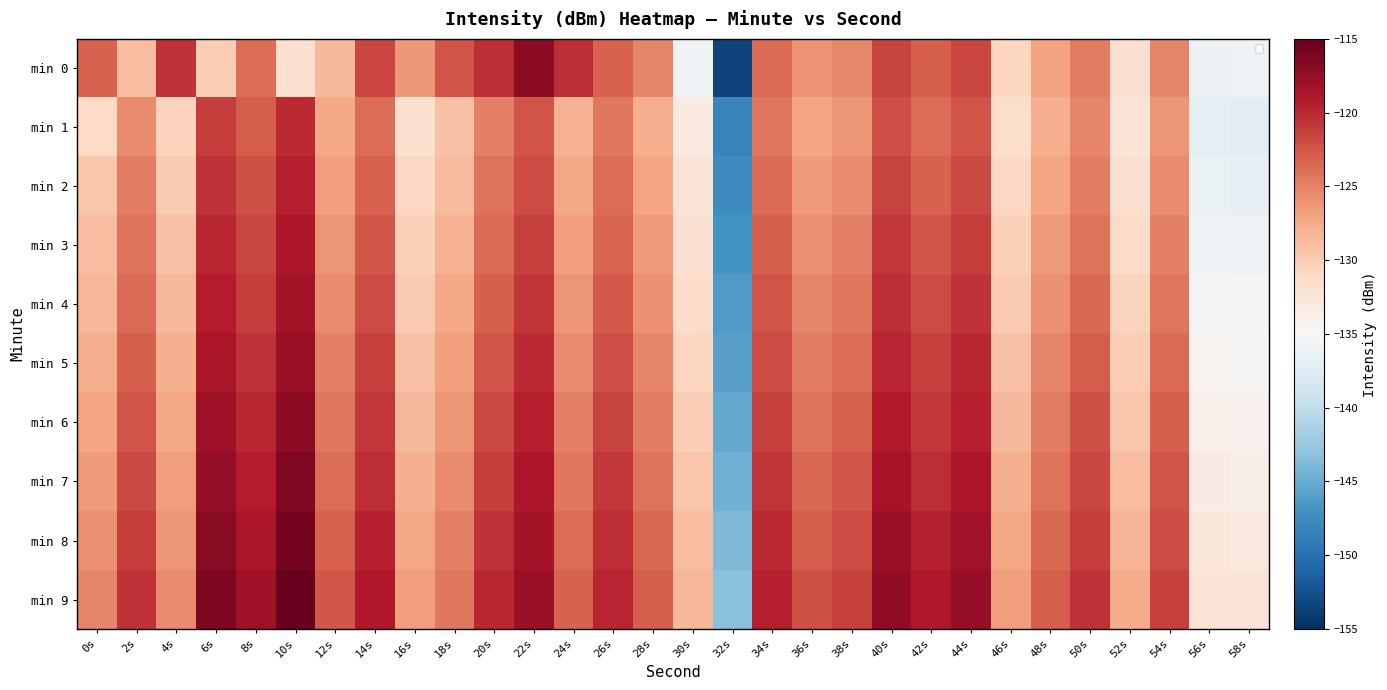

Reading left to right, what are all the values shown in this chart?

min 0: 0s=-123.2	2s=-128.9	4s=-120.6	6s=-129.9	8s=-123.8	10s=-131.6	12s=-128.5	14s=-121.6	16s=-126.4	18s=-122.4	20s=-120.2	22s=-117.1	24s=-120.2	26s=-123.2	28s=-125.3	30s=-135.7	32s=-153.5	34s=-123.7	36s=-126.0	38s=-125.4	40s=-121.4	42s=-123.0	44s=-121.6	46s=-130.7	48s=-127.0	50s=-124.7	52s=-131.7	54s=-125.3	56s=-136.2	58s=-136.0
min 1: 0s=-130.9	2s=-125.5	4s=-130.4	6s=-121.1	8s=-122.9	10s=-120.0	12s=-127.4	14s=-123.8	16s=-131.7	18s=-129.2	20s=-125.0	22s=-122.5	24s=-128.0	26s=-124.5	28s=-127.8	30s=-133.1	32s=-148.2	34s=-124.3	36s=-127.1	38s=-126.2	40s=-122.1	42s=-123.8	44s=-122.4	46s=-131.5	48s=-127.7	50s=-125.3	52s=-132.4	54s=-126.1	56s=-137.0	58s=-137.2
min 2: 0s=-129.5	2s=-124.8	4s=-129.7	6s=-120.5	8s=-122.3	10s=-119.5	12s=-126.8	14s=-123.2	16s=-130.9	18s=-128.6	20s=-124.2	22s=-121.9	24s=-127.4	26s=-123.9	28s=-127.1	30s=-132.5	32s=-147.6	34s=-123.7	36s=-126.5	38s=-125.6	40s=-121.5	42s=-123.2	44s=-121.8	46s=-130.9	48s=-127.1	50s=-124.7	52s=-131.8	54s=-125.5	56s=-136.4	58s=-136.6
min 3: 0s=-128.9	2s=-124.2	4s=-129.1	6s=-119.9	8s=-121.7	10s=-118.9	12s=-126.2	14s=-122.6	16s=-130.3	18s=-128.0	20s=-123.6	22s=-121.3	24s=-126.8	26s=-123.3	28s=-126.5	30s=-131.9	32s=-147.0	34s=-123.1	36s=-125.9	38s=-125.0	40s=-120.9	42s=-122.6	44s=-121.2	46s=-130.3	48s=-126.5	50s=-124.1	52s=-131.2	54s=-124.9	56s=-135.8	58s=-136.0
min 4: 0s=-128.3	2s=-123.6	4s=-128.5	6s=-119.3	8s=-121.1	10s=-118.3	12s=-125.6	14s=-122.0	16s=-129.7	18s=-127.4	20s=-123.0	22s=-120.7	24s=-126.2	26s=-122.7	28s=-125.9	30s=-131.3	32s=-146.4	34s=-122.5	36s=-125.3	38s=-124.4	40s=-120.3	42s=-122.0	44s=-120.6	46s=-129.7	48s=-125.9	50s=-123.5	52s=-130.6	54s=-124.3	56s=-135.2	58s=-135.4
min 5: 0s=-127.7	2s=-123.0	4s=-127.9	6s=-118.7	8s=-120.5	10s=-117.7	12s=-125.0	14s=-121.4	16s=-129.1	18s=-126.8	20s=-122.4	22s=-120.1	24s=-125.6	26s=-122.1	28s=-125.3	30s=-130.7	32s=-145.8	34s=-121.9	36s=-124.7	38s=-123.8	40s=-119.7	42s=-121.4	44s=-120.0	46s=-129.1	48s=-125.3	50s=-122.9	52s=-130.0	54s=-123.7	56s=-134.6	58s=-134.8
min 6: 0s=-127.1	2s=-122.4	4s=-127.3	6s=-118.1	8s=-119.9	10s=-117.1	12s=-124.4	14s=-120.8	16s=-128.5	18s=-126.2	20s=-121.8	22s=-119.5	24s=-125.0	26s=-121.5	28s=-124.7	30s=-130.1	32s=-145.2	34s=-121.3	36s=-124.1	38s=-123.2	40s=-119.1	42s=-120.8	44s=-119.4	46s=-128.5	48s=-124.7	50s=-122.3	52s=-129.4	54s=-123.1	56s=-134.0	58s=-134.2
min 7: 0s=-126.5	2s=-121.8	4s=-126.7	6s=-117.5	8s=-119.3	10s=-116.5	12s=-123.8	14s=-120.2	16s=-127.9	18s=-125.6	20s=-121.2	22s=-118.9	24s=-124.4	26s=-120.9	28s=-124.1	30s=-129.5	32s=-144.6	34s=-120.7	36s=-123.5	38s=-122.6	40s=-118.5	42s=-120.2	44s=-118.8	46s=-127.9	48s=-124.1	50s=-121.7	52s=-128.8	54s=-122.5	56s=-133.4	58s=-133.6
min 8: 0s=-125.9	2s=-121.2	4s=-126.1	6s=-116.9	8s=-118.7	10s=-115.9	12s=-123.2	14s=-119.6	16s=-127.3	18s=-125.0	20s=-120.6	22s=-118.3	24s=-123.8	26s=-120.3	28s=-123.5	30s=-128.9	32s=-144.0	34s=-120.1	36s=-122.9	38s=-122.0	40s=-117.9	42s=-119.6	44s=-118.2	46s=-127.3	48s=-123.5	50s=-121.1	52s=-128.2	54s=-121.9	56s=-132.8	58s=-133.0
min 9: 0s=-125.3	2s=-120.6	4s=-125.5	6s=-116.3	8s=-118.1	10s=-115.3	12s=-122.6	14s=-119.0	16s=-126.7	18s=-124.4	20s=-120.0	22s=-117.7	24s=-123.2	26s=-119.7	28s=-122.9	30s=-128.3	32s=-143.4	34s=-119.5	36s=-122.3	38s=-121.4	40s=-117.3	42s=-119.0	44s=-117.6	46s=-126.7	48s=-122.9	50s=-120.5	52s=-127.6	54s=-121.3	56s=-132.2	58s=-132.4